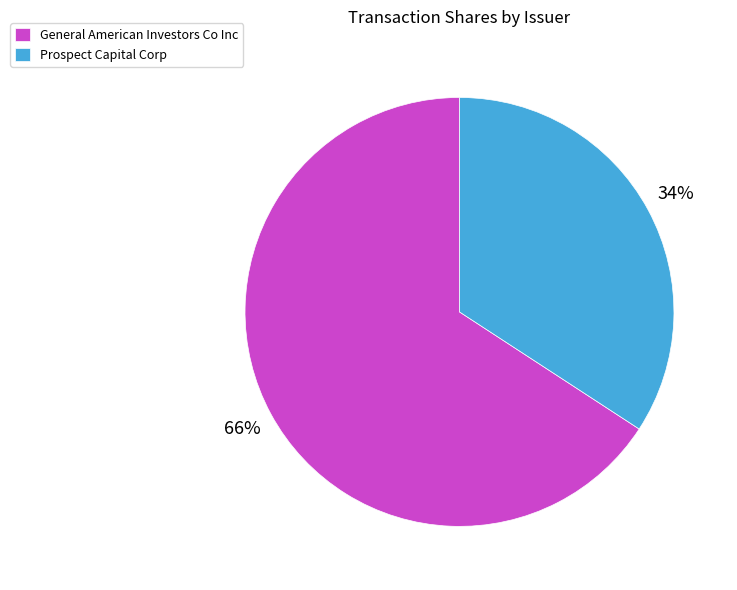

How many slices are in this pie chart?

2